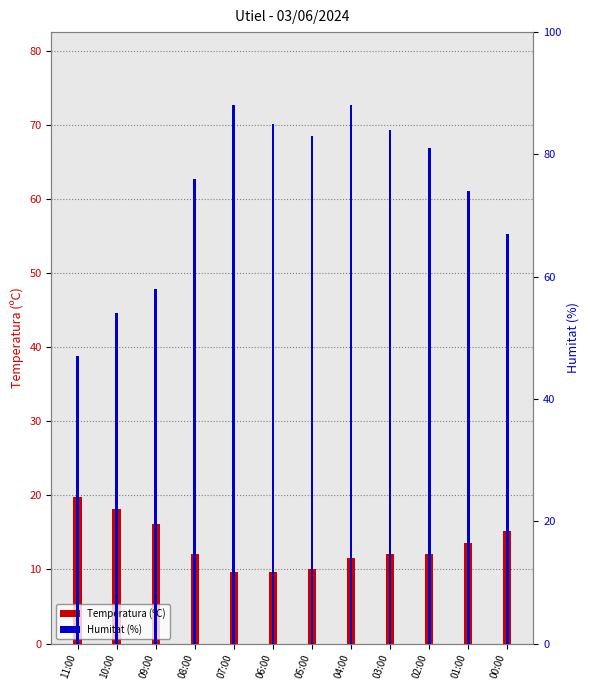

What is the spread (max minus min) of values at 02:00?

68.9